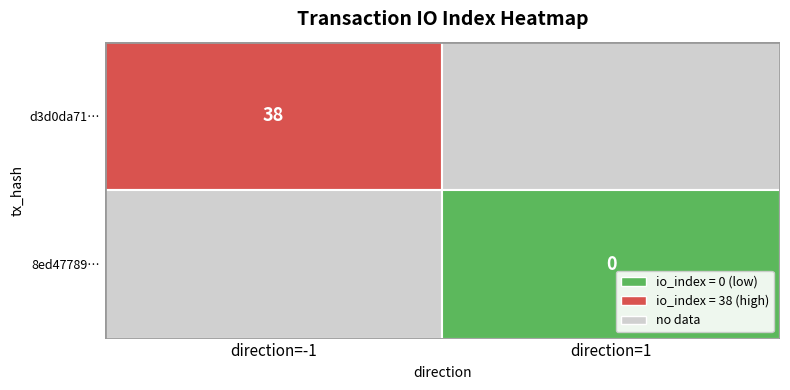

Which has a higher value, io_index or direction?

io_index